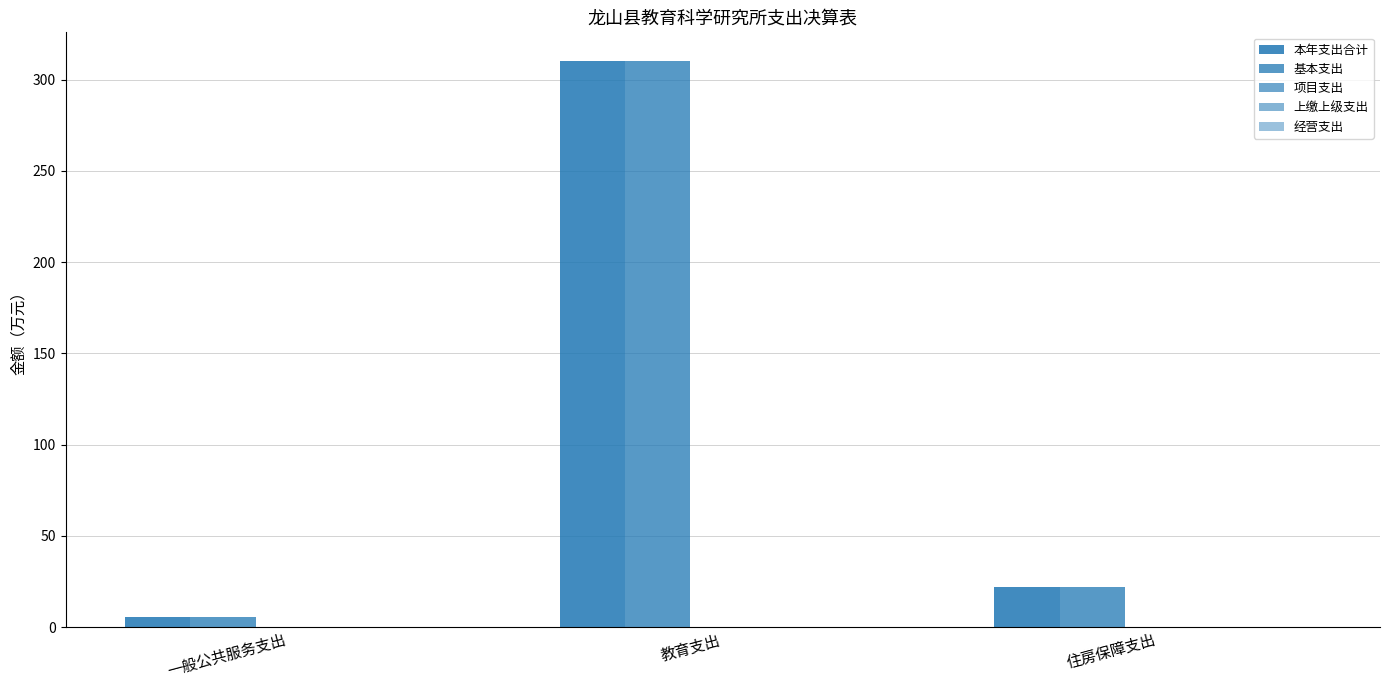

How many bars are there in total?

6